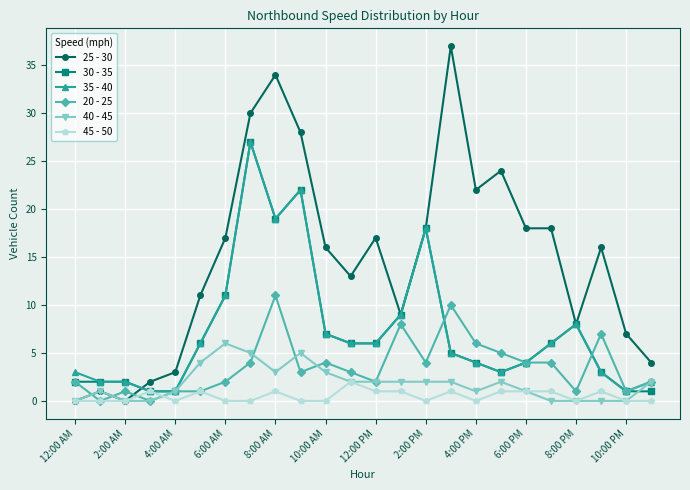

True or false: 30 - 35 has more than 1 interior local peaks.

True